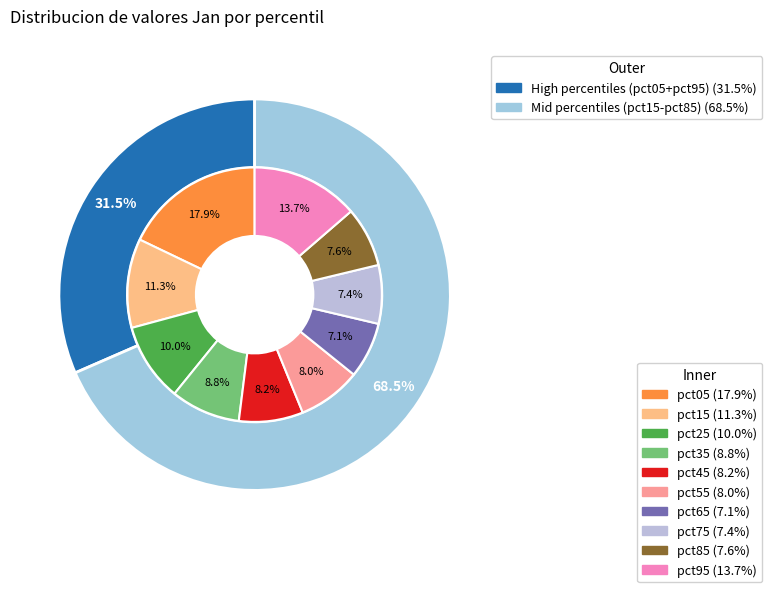

To the nearest percent, what is the difference between the pct35 and pct65 slice percentages?

2%